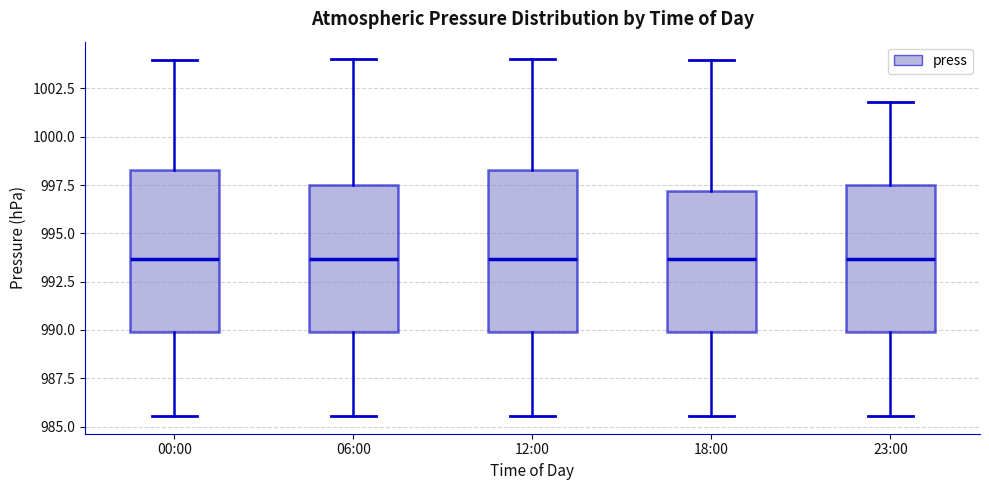

Reading left to right, transcribe this box plot: for each box, give where its median line is, the range the box spans, and where its two whiskers end, as read against the y-axis. The values are not printed on the chart, so give them approximately, as read against the axis.

00:00: median 993.5, box 990.0 to 998.5, whiskers 985.5 to 1004.0
06:00: median 993.5, box 990.0 to 997.5, whiskers 985.5 to 1004.0
12:00: median 993.5, box 990.0 to 998.5, whiskers 985.5 to 1004.0
18:00: median 993.5, box 990.0 to 997.0, whiskers 985.5 to 1004.0
23:00: median 993.5, box 990.0 to 997.5, whiskers 985.5 to 1002.0